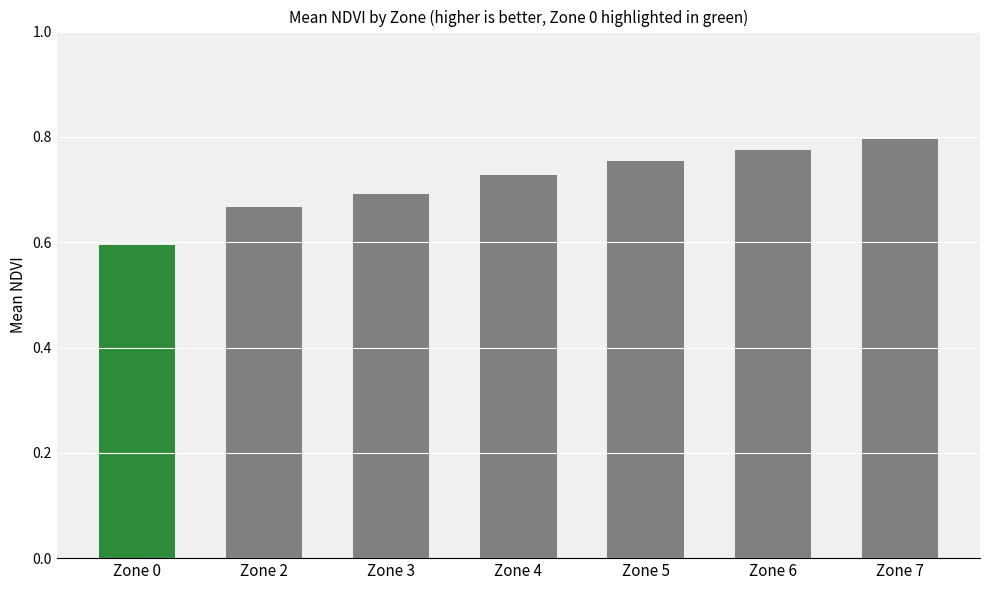

Count the values in the range 0 to 1.

7